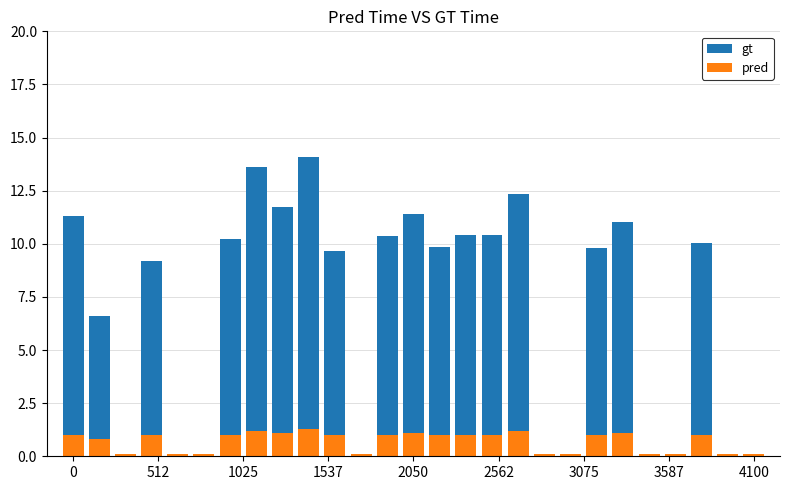

How many groups of bars are there?

27